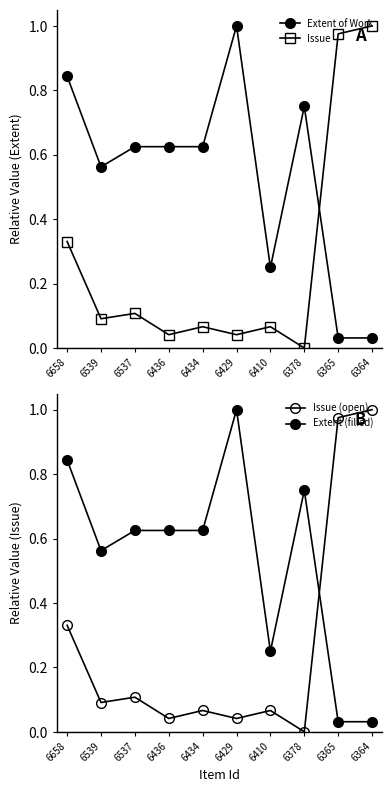

Which series has the widest spread of values?

Issue